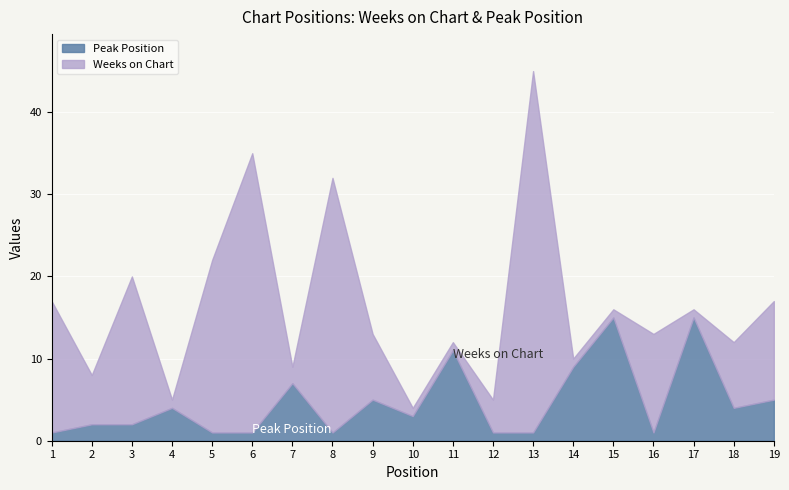

What is the average value of the Weeks on Chart series?

12